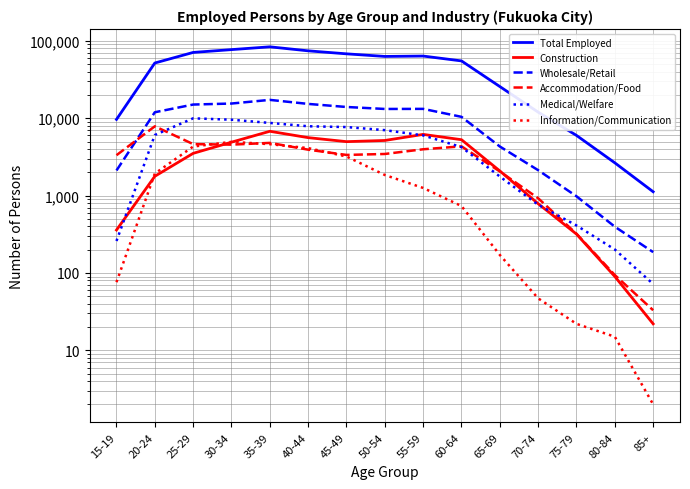

True or false: Medical/Welfare and Information/Communication cross at least once.

False